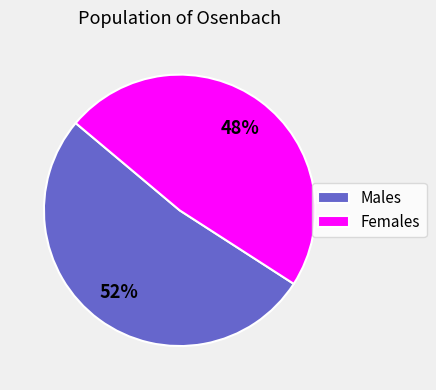

Does Females represent more than half of the total?

No